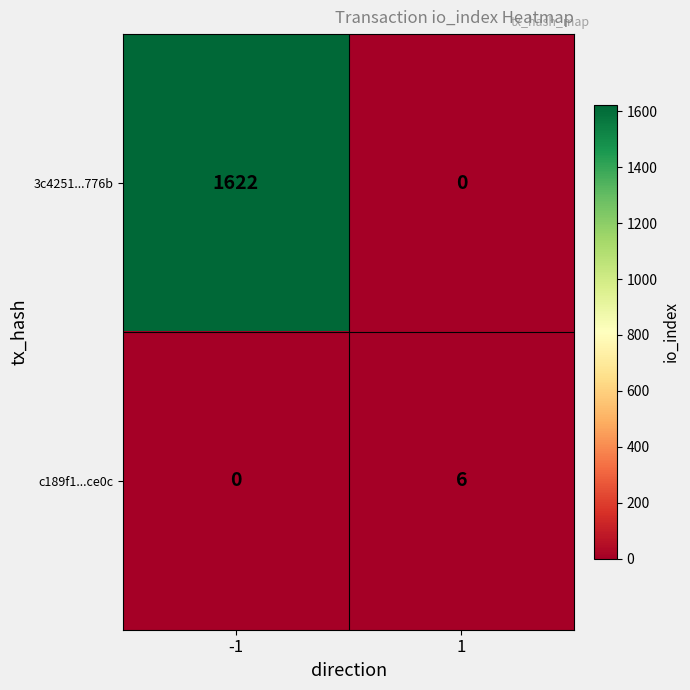

List the series in order of their overall mean, highest first.

3c4251...776b, c189f1...ce0c